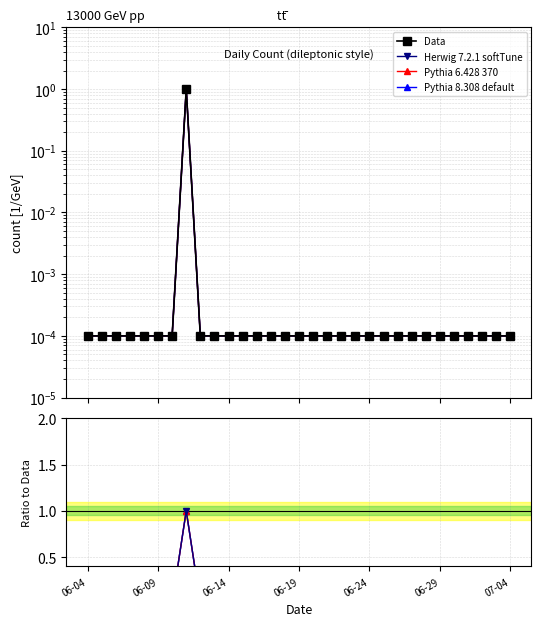

True or false: Pythia 8.308 default and Pythia 6.428 370 cross at least once.

False